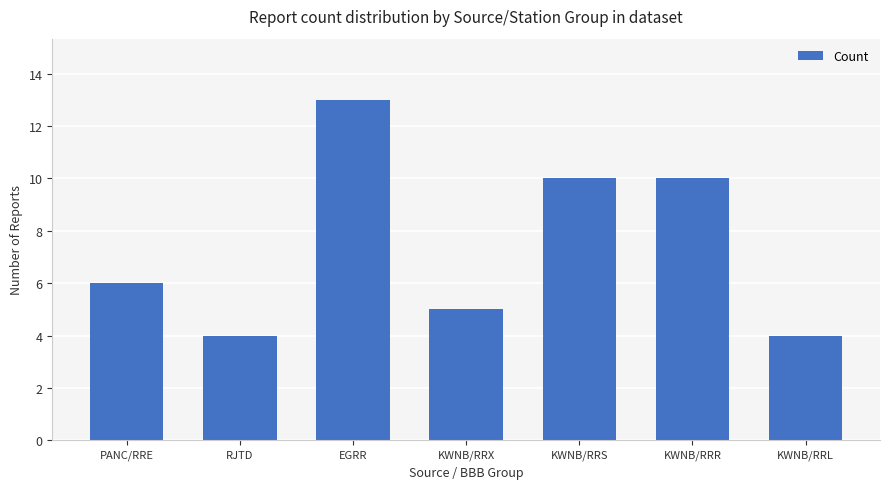

Which has a higher value, KWNB/RRX or KWNB/RRS?

KWNB/RRS